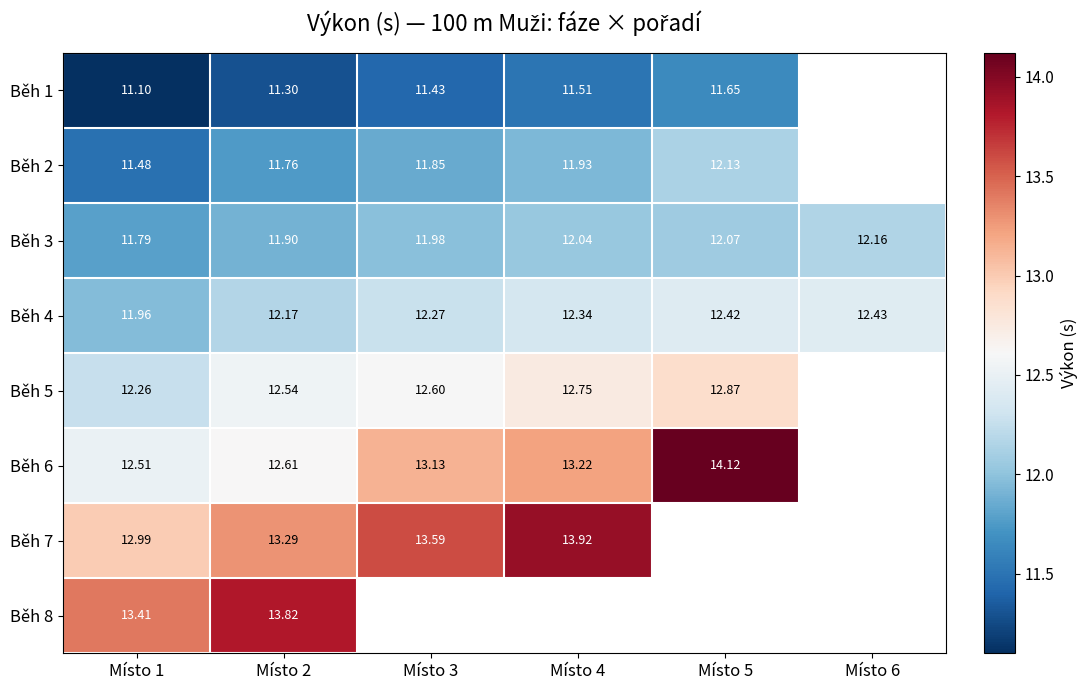

Is the value of Běh 5 at Místo 5 greater than the value of Běh 8 at Místo 1?

No